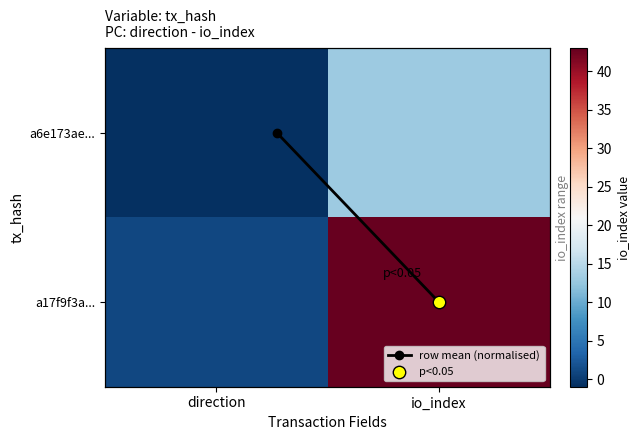

At which category is the sum across all series the highest?

io_index